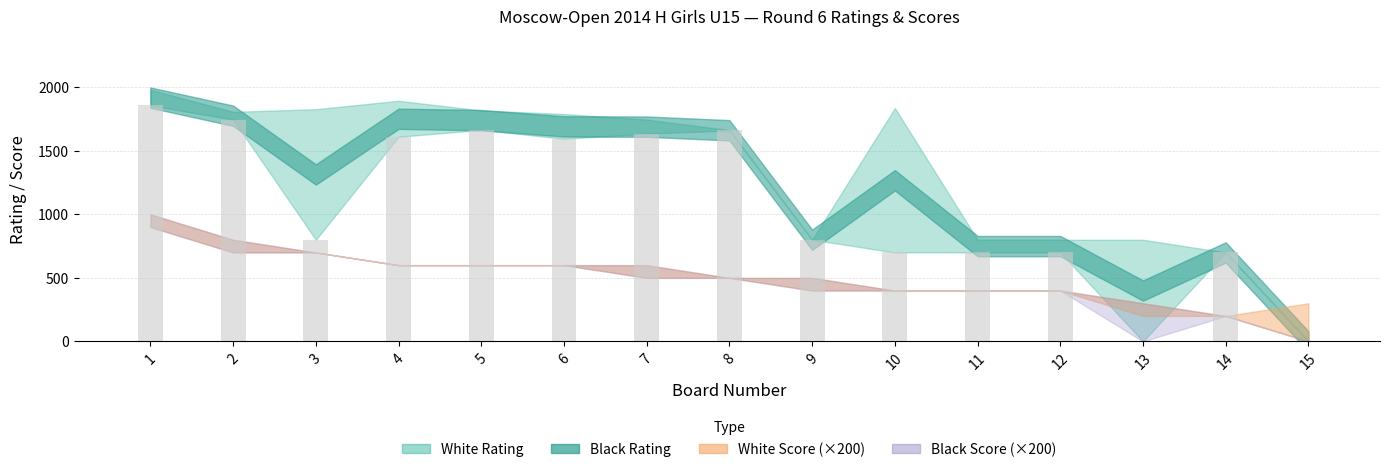

What is the ratio of the value at 5 to the value at 11?

2.4